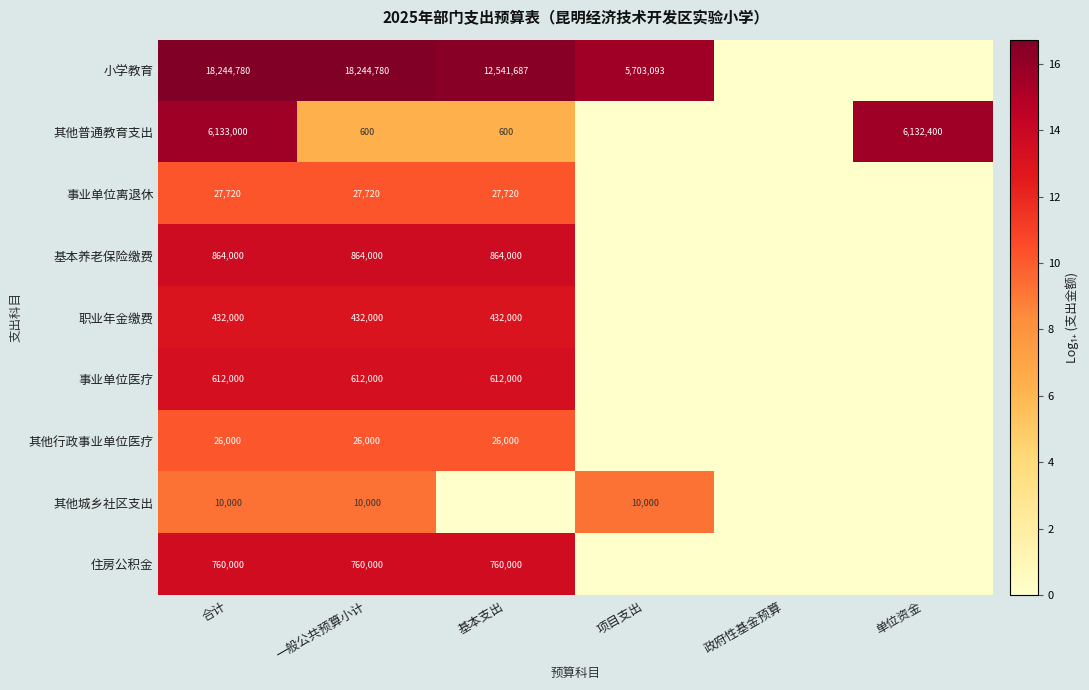

How many categories are shown in the chart?

6